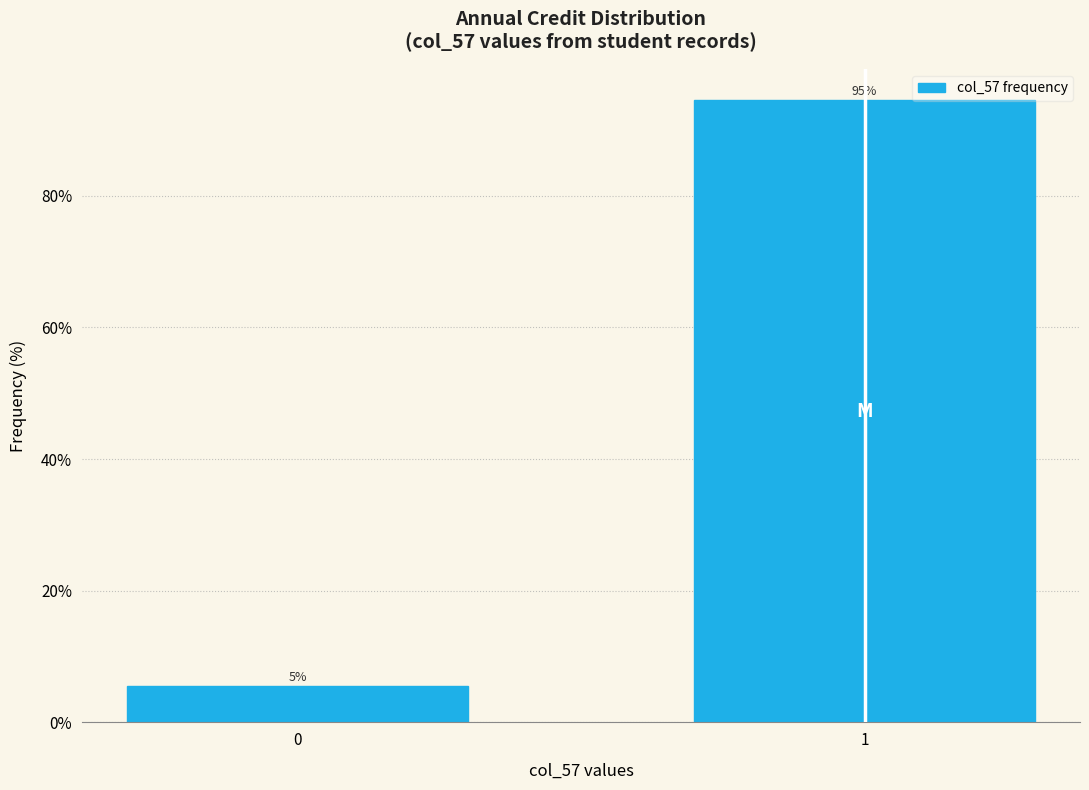

List the labels in order of value, smallest first.

0, 1